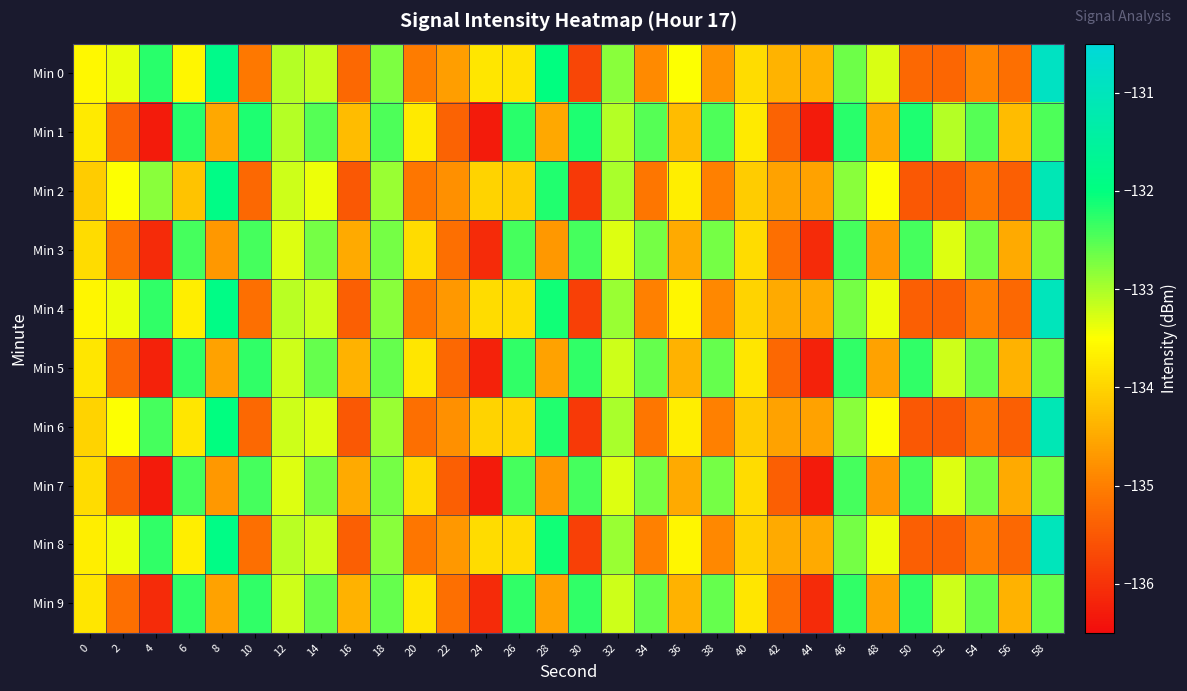

Reading left to right, what are all the values shown in this chart?

Min 0: 0=-133.6	2=-133.4	4=-132.3	6=-133.6	8=-131.8	10=-135.1	12=-133.1	14=-133.2	16=-135.3	18=-132.7	20=-135.0	22=-134.6	24=-133.8	26=-133.8	28=-132.0	30=-135.7	32=-132.8	34=-134.9	36=-133.5	38=-134.7	40=-133.9	42=-134.4	44=-134.4	46=-132.6	48=-133.3	50=-135.3	52=-135.3	54=-134.9	56=-135.2	58=-130.9
Min 1: 0=-133.7	2=-135.4	4=-136.3	6=-132.2	8=-134.5	10=-132.2	12=-133.1	14=-132.5	16=-134.3	18=-132.5	20=-133.7	22=-135.4	24=-136.3	26=-132.2	28=-134.5	30=-132.2	32=-133.1	34=-132.5	36=-134.3	38=-132.5	40=-133.7	42=-135.4	44=-136.3	46=-132.2	48=-134.5	50=-132.2	52=-133.1	54=-132.5	56=-134.3	58=-132.5
Min 2: 0=-134.1	2=-133.5	4=-132.8	6=-134.2	8=-131.9	10=-135.3	12=-133.2	14=-133.4	16=-135.5	18=-132.9	20=-135.1	22=-134.8	24=-134.0	26=-134.1	28=-132.2	30=-135.9	32=-133.0	34=-135.1	36=-133.7	38=-135.0	40=-134.1	42=-134.6	44=-134.6	46=-132.8	48=-133.5	50=-135.5	52=-135.5	54=-135.1	56=-135.4	58=-131.1
Min 3: 0=-133.9	2=-135.2	4=-136.1	6=-132.4	8=-134.7	10=-132.4	12=-133.3	14=-132.7	16=-134.5	18=-132.7	20=-133.9	22=-135.2	24=-136.1	26=-132.4	28=-134.7	30=-132.4	32=-133.3	34=-132.7	36=-134.5	38=-132.7	40=-133.9	42=-135.2	44=-136.1	46=-132.4	48=-134.7	50=-132.4	52=-133.3	54=-132.7	56=-134.5	58=-132.7
Min 4: 0=-133.6	2=-133.4	4=-132.3	6=-133.7	8=-131.9	10=-135.2	12=-133.1	14=-133.2	16=-135.4	18=-132.8	20=-135.1	22=-134.7	24=-133.9	26=-133.9	28=-132.1	30=-135.8	32=-132.9	34=-135.0	36=-133.6	38=-134.9	40=-134.0	42=-134.5	44=-134.5	46=-132.7	48=-133.4	50=-135.4	52=-135.4	54=-135.0	56=-135.3	58=-131.0
Min 5: 0=-133.8	2=-135.3	4=-136.2	6=-132.3	8=-134.6	10=-132.3	12=-133.2	14=-132.6	16=-134.4	18=-132.6	20=-133.8	22=-135.3	24=-136.2	26=-132.3	28=-134.6	30=-132.3	32=-133.2	34=-132.6	36=-134.4	38=-132.6	40=-133.8	42=-135.3	44=-136.2	46=-132.3	48=-134.6	50=-132.3	52=-133.2	54=-132.6	56=-134.4	58=-132.6
Min 6: 0=-134.0	2=-133.5	4=-132.4	6=-133.8	8=-132.0	10=-135.3	12=-133.2	14=-133.3	16=-135.5	18=-132.9	20=-135.2	22=-134.8	24=-134.0	26=-134.0	28=-132.2	30=-135.9	32=-133.0	34=-135.1	36=-133.7	38=-135.0	40=-134.1	42=-134.6	44=-134.6	46=-132.8	48=-133.5	50=-135.5	52=-135.5	54=-135.1	56=-135.4	58=-131.1
Min 7: 0=-133.9	2=-135.4	4=-136.3	6=-132.4	8=-134.7	10=-132.4	12=-133.3	14=-132.7	16=-134.5	18=-132.7	20=-133.9	22=-135.4	24=-136.3	26=-132.4	28=-134.7	30=-132.4	32=-133.3	34=-132.7	36=-134.5	38=-132.7	40=-133.9	42=-135.4	44=-136.3	46=-132.4	48=-134.7	50=-132.4	52=-133.3	54=-132.7	56=-134.5	58=-132.7
Min 8: 0=-133.7	2=-133.4	4=-132.3	6=-133.7	8=-131.9	10=-135.2	12=-133.1	14=-133.2	16=-135.4	18=-132.8	20=-135.1	22=-134.7	24=-133.9	26=-133.9	28=-132.1	30=-135.8	32=-132.9	34=-135.0	36=-133.6	38=-134.9	40=-134.0	42=-134.5	44=-134.5	46=-132.7	48=-133.4	50=-135.4	52=-135.4	54=-135.0	56=-135.3	58=-131.0
Min 9: 0=-133.8	2=-135.2	4=-136.1	6=-132.3	8=-134.6	10=-132.3	12=-133.2	14=-132.6	16=-134.4	18=-132.6	20=-133.8	22=-135.2	24=-136.1	26=-132.3	28=-134.6	30=-132.3	32=-133.2	34=-132.6	36=-134.4	38=-132.6	40=-133.8	42=-135.2	44=-136.1	46=-132.3	48=-134.6	50=-132.3	52=-133.2	54=-132.6	56=-134.4	58=-132.6